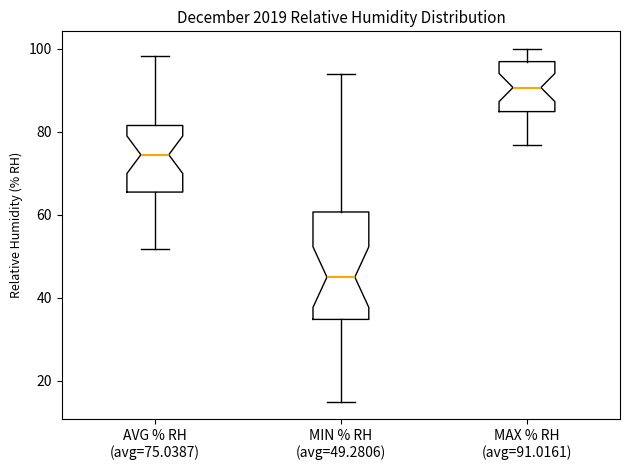

Reading left to right, transcribe this box plot: for each box, give where its median line is, the range the box spans, and where its two whiskers end, as read against the y-axis. The values are not printed on the chart, so give them approximately, as read against the axis.

AVG % RH (avg=75.0387): median 74, box 66 to 82, whiskers 52 to 98
MIN % RH (avg=49.2806): median 46, box 34 to 60, whiskers 16 to 94
MAX % RH (avg=91.0161): median 90, box 84 to 96, whiskers 76 to 100